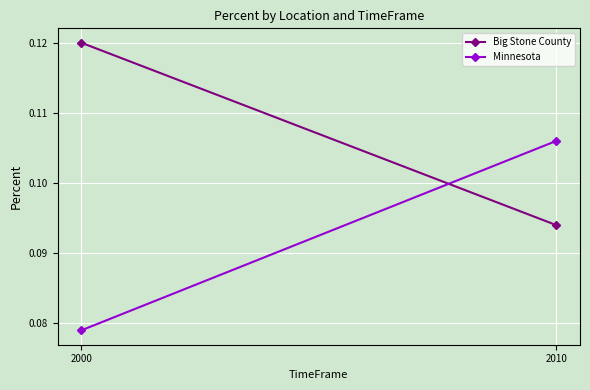

Read the Minnesota value at 2000.

0.1